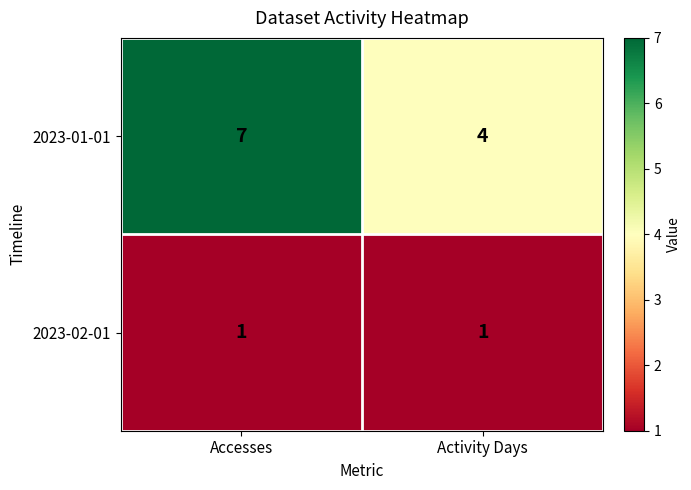

Which series has the widest spread of values?

2023-01-01